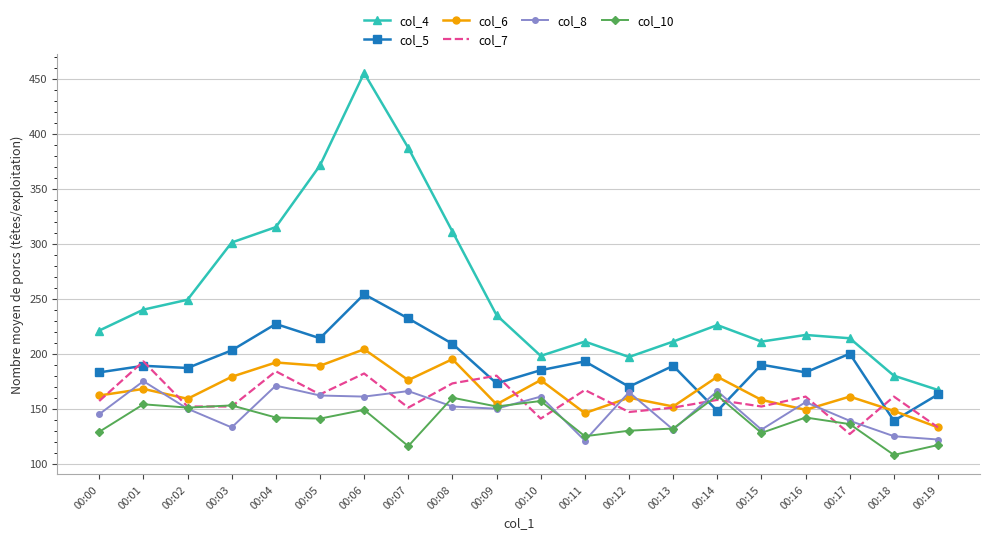

Is the value of col_10 at 00:05 greater than the value of col_4 at 00:01?

No